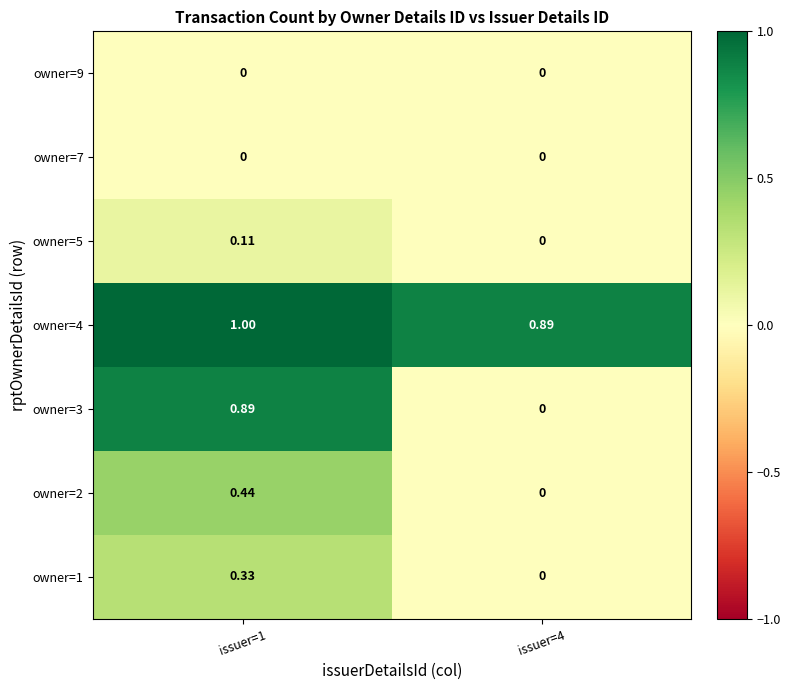

Is the value of owner=7 at issuer=1 greater than the value of owner=2 at issuer=1?

No